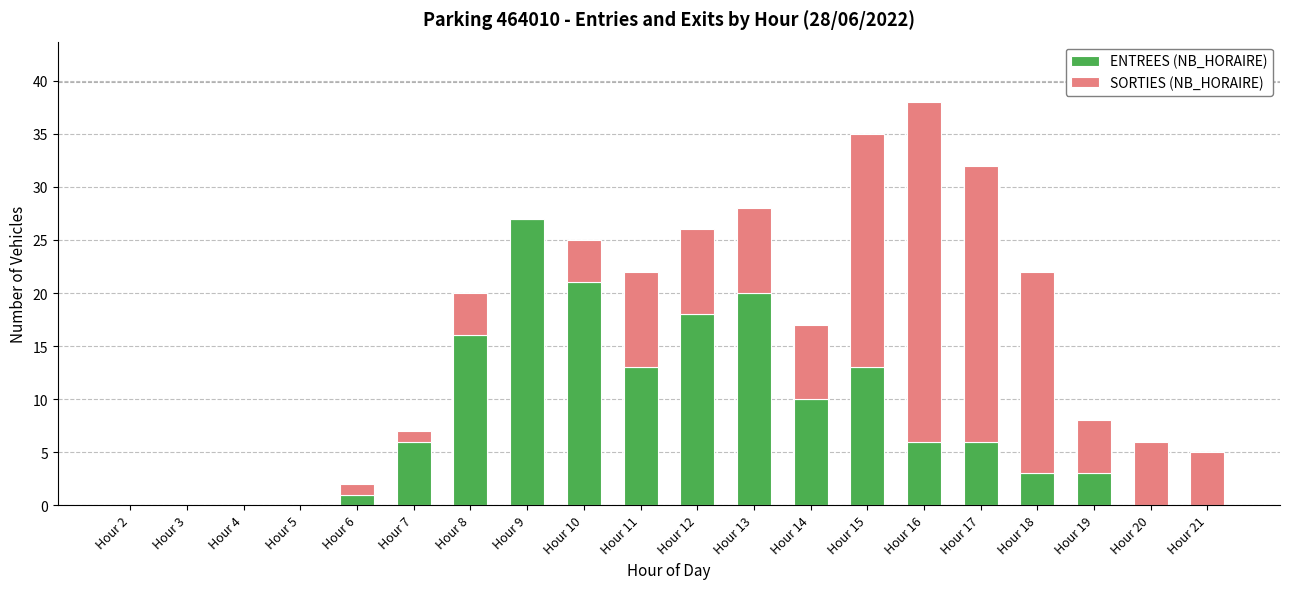

Is it true that ENTREES (NB_HORAIRE) equals 6 at Hour 17?

True